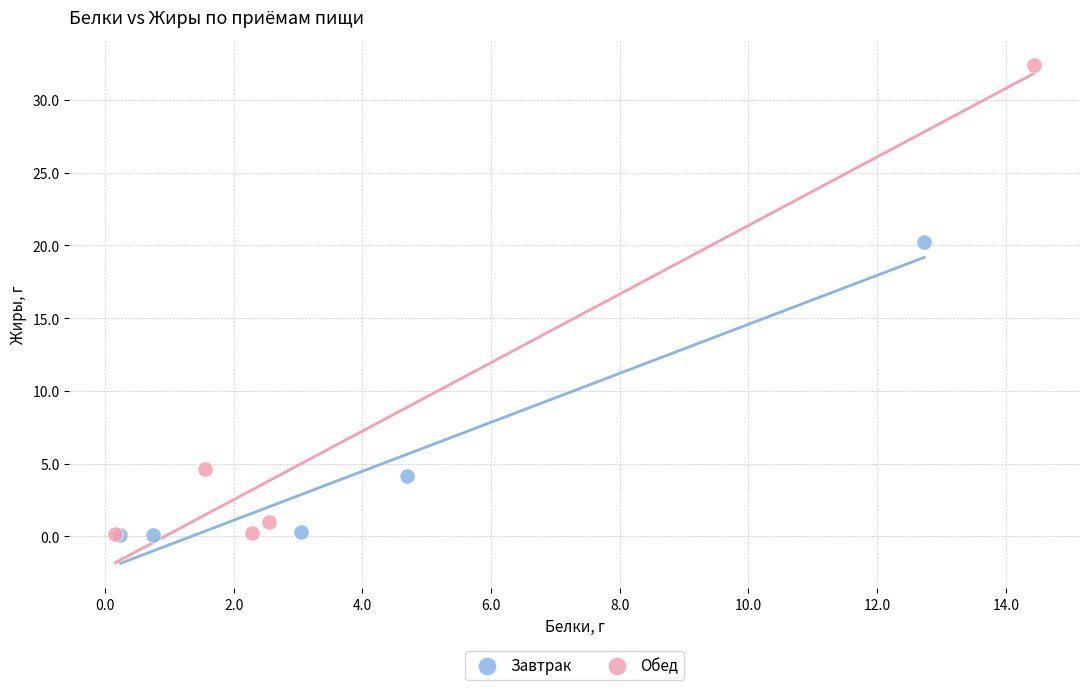

Which series contains the highest Y value?

Обед